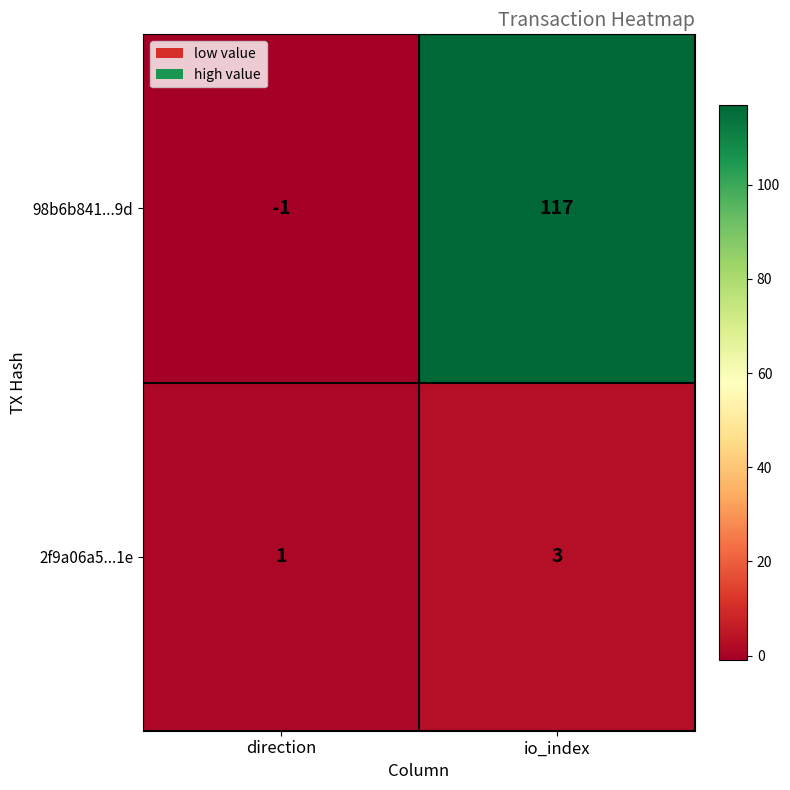

Rank the series by their maximum value, from highest to lowest.

98b6b841...9d, 2f9a06a5...1e